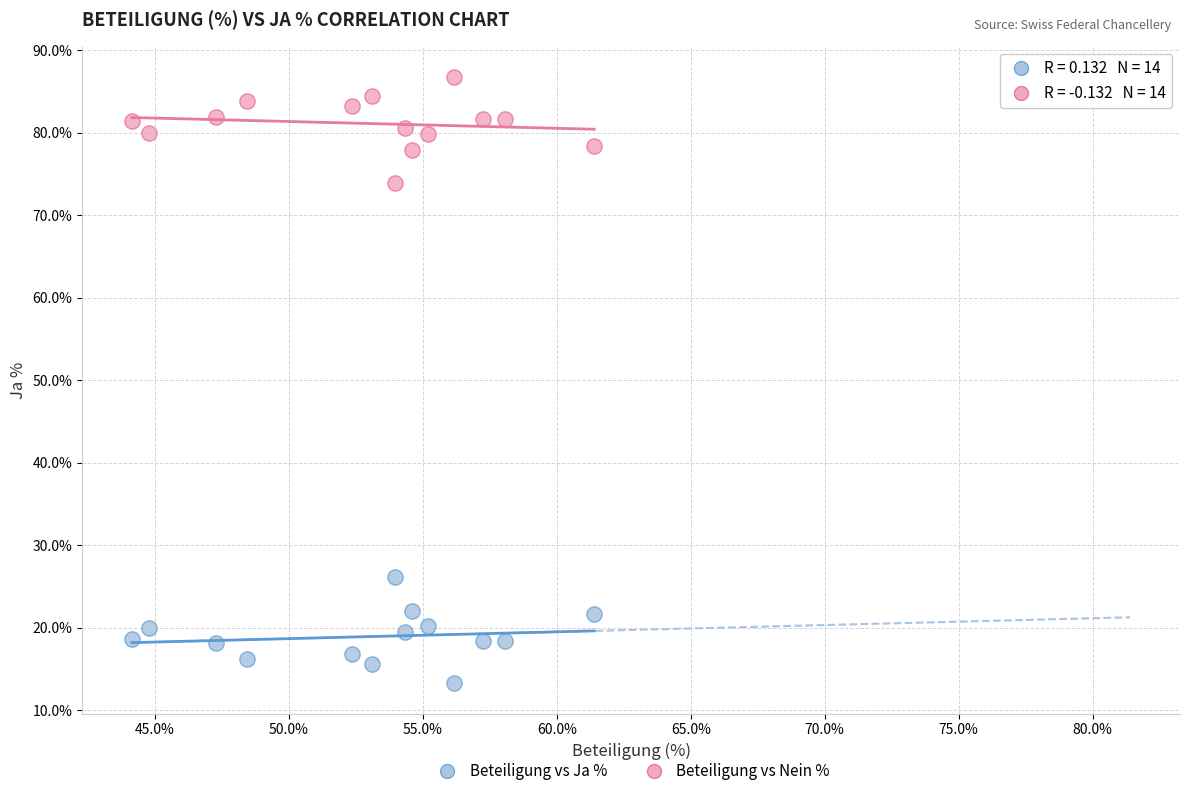

What are all the series names shown in the legend?

Beteiligung vs Ja %, Beteiligung vs Nein %